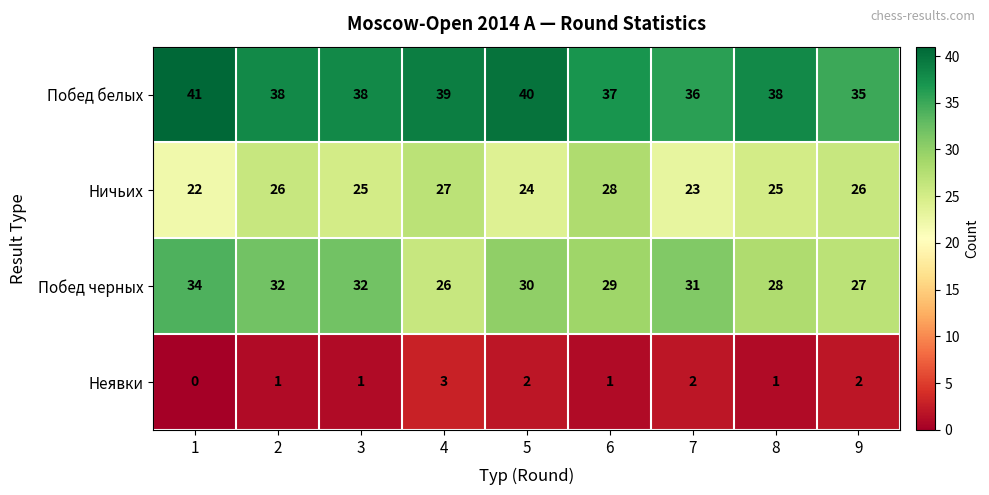

List the series in order of their peak value, highest first.

Побед белых, Побед черных, Ничьих, Неявки